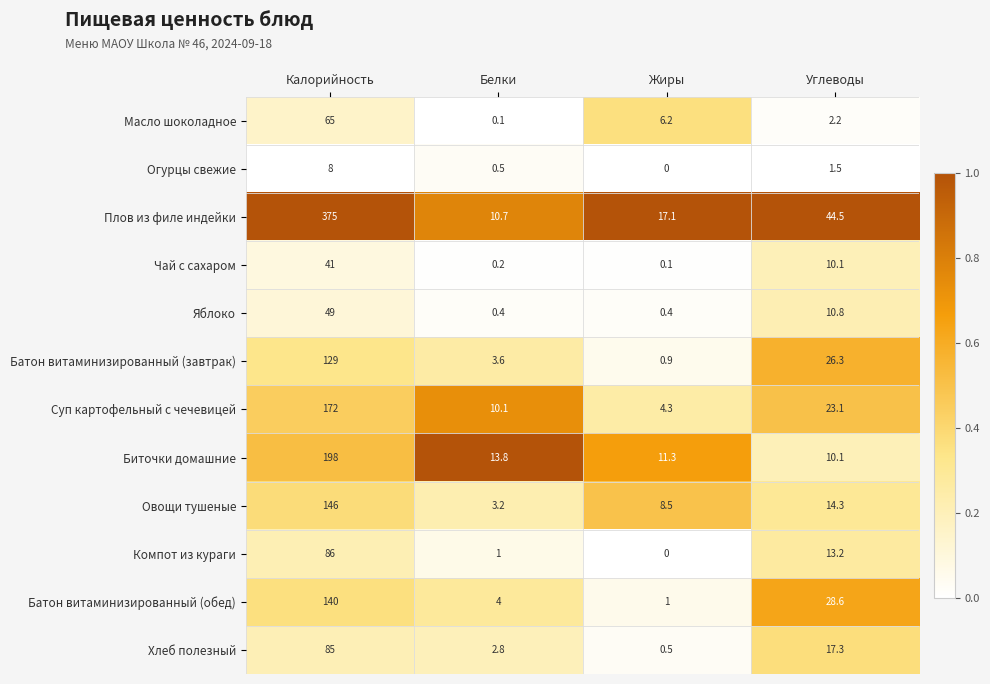

What is the approximate value of Хлеб полезный at Калорийность?

85.0